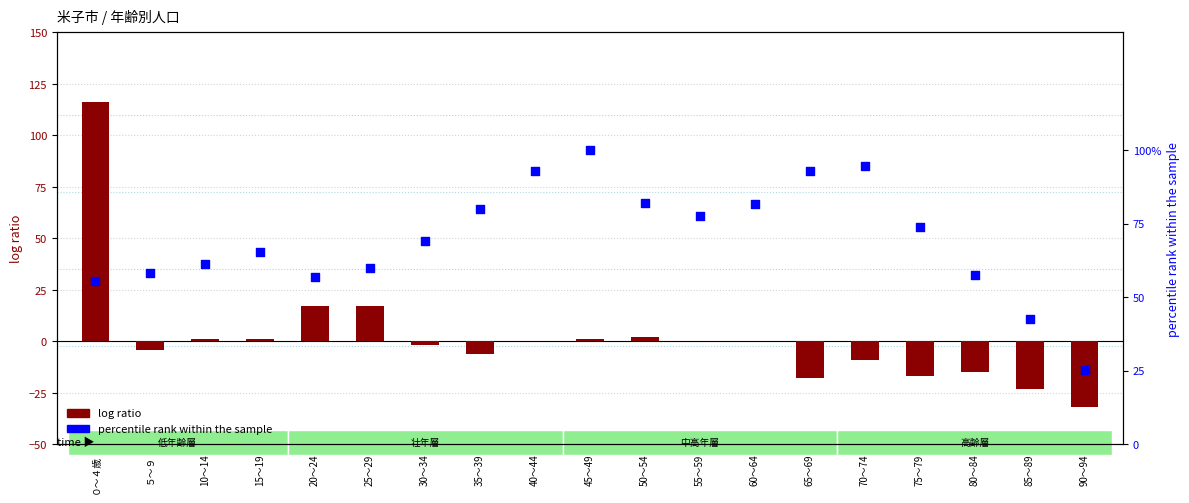

Which series has the largest Y range (max minus min)?

log ratio